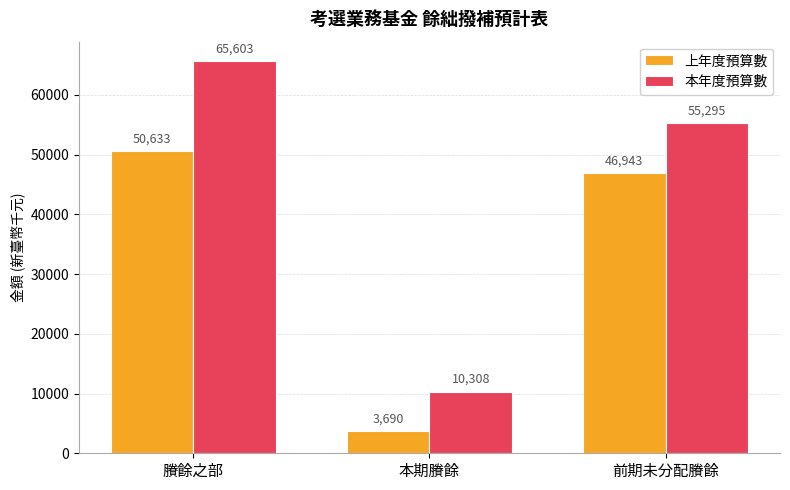

At which category is the sum across all series the highest?

賸餘之部